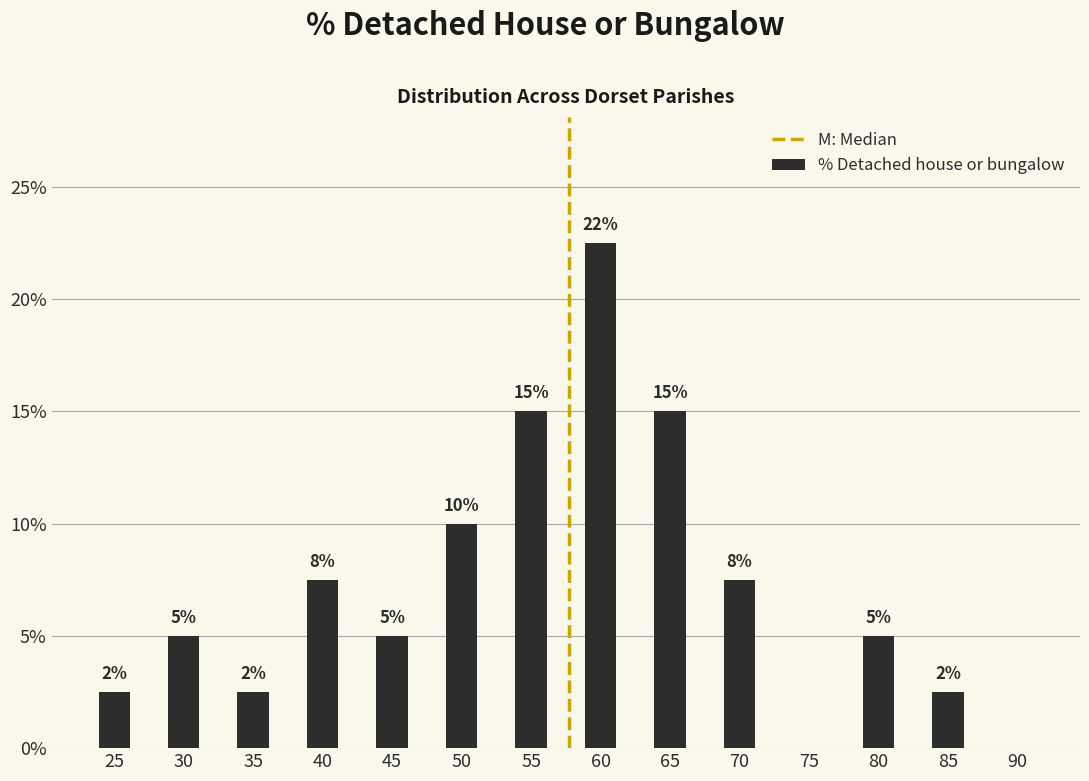

Between 90 and 40, which is larger?

40